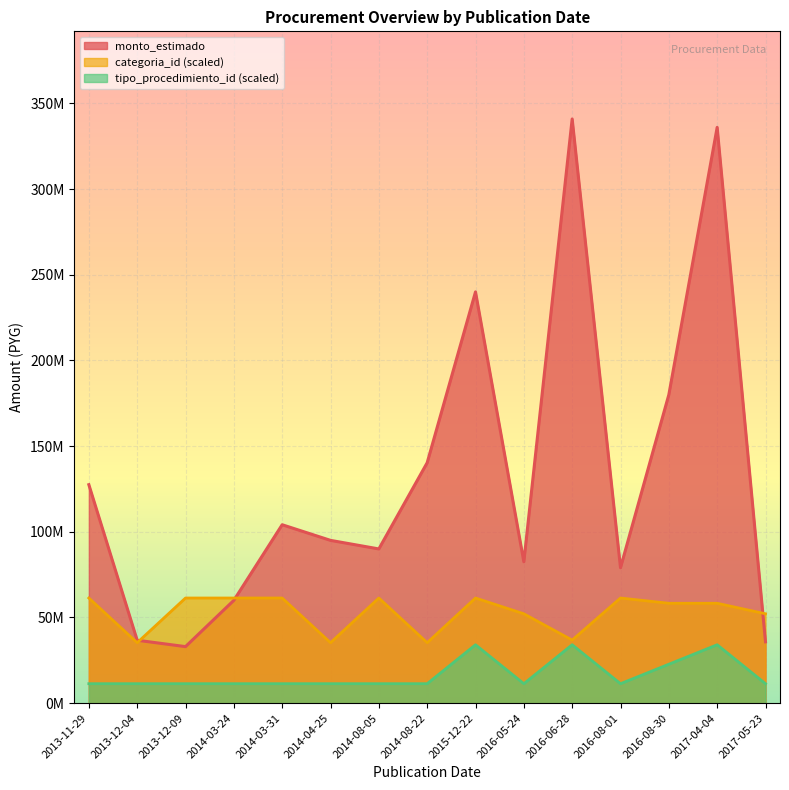

Which series has the largest total across all categories?

monto_estimado